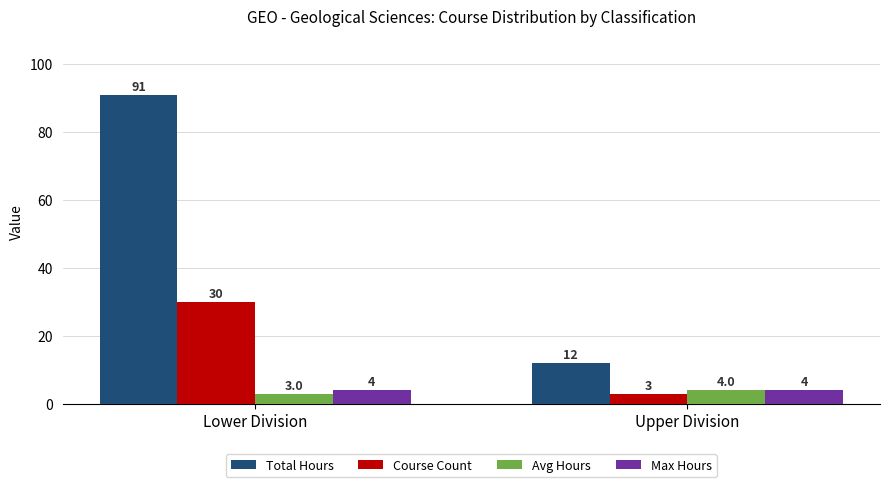

How many bars are there in total?

8